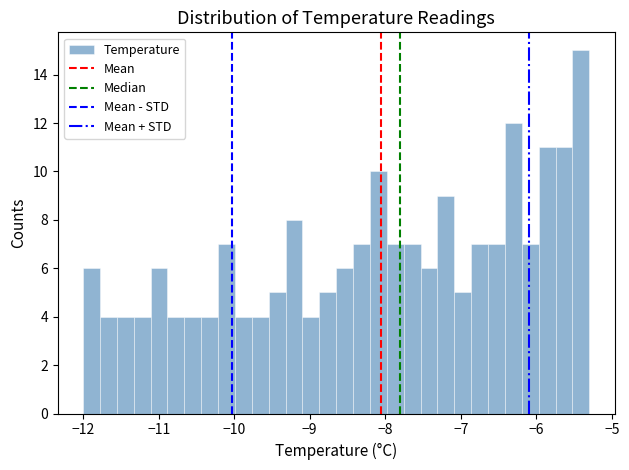

Around what value on the x-axis is the tallest bar? Give the approximate position of its centre, as read against the axis.

-5.4